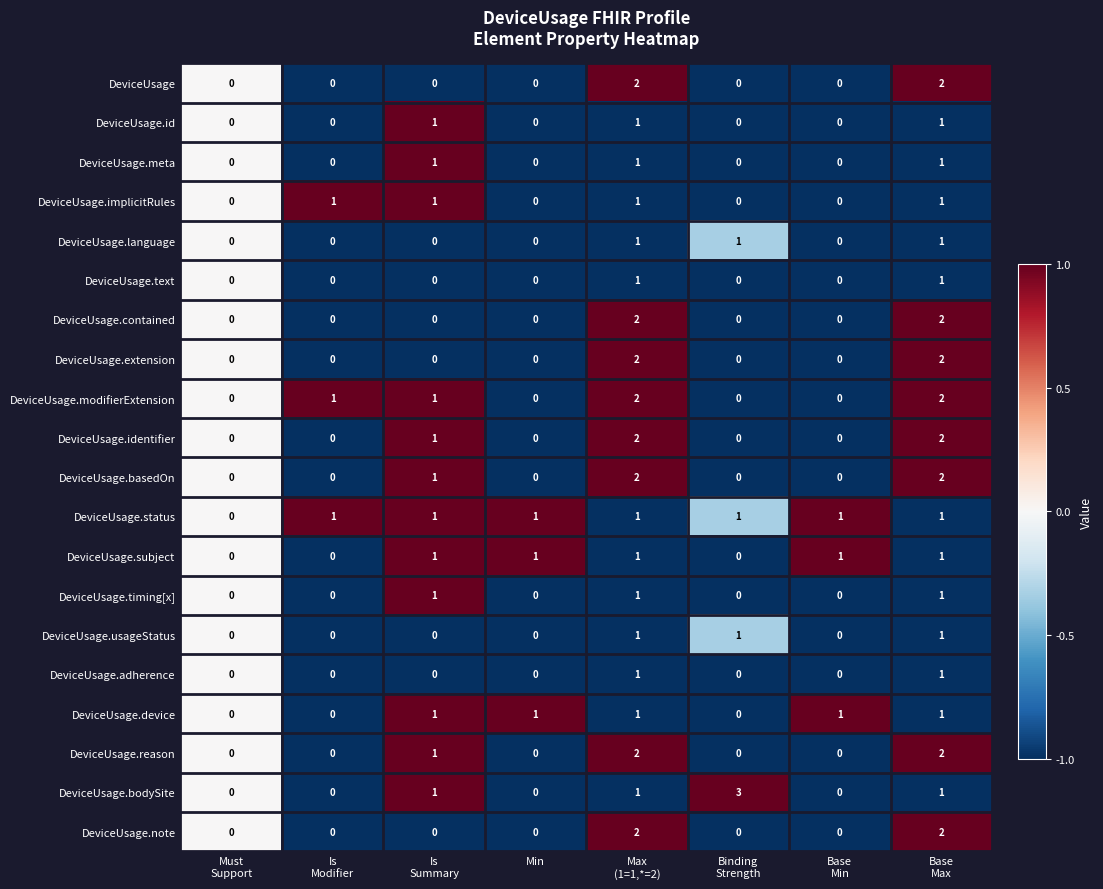

Count the DeviceUsage.status values in the range 1 to 2.

7